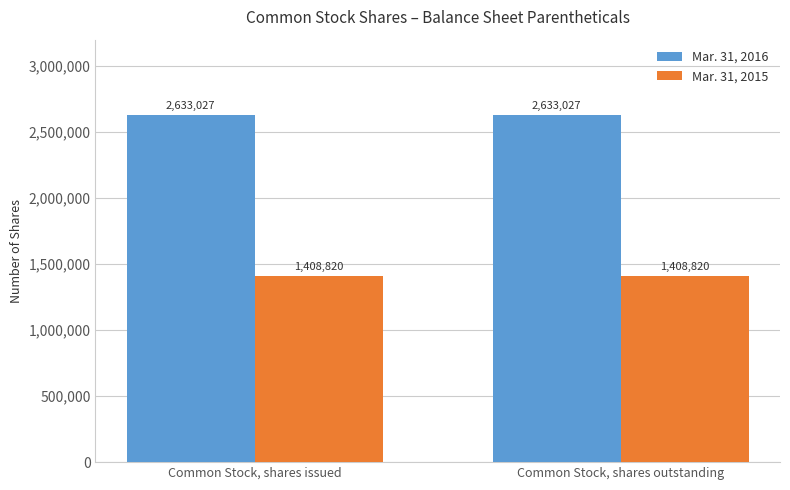

Rank the series by their maximum value, from highest to lowest.

Mar. 31, 2016, Mar. 31, 2015